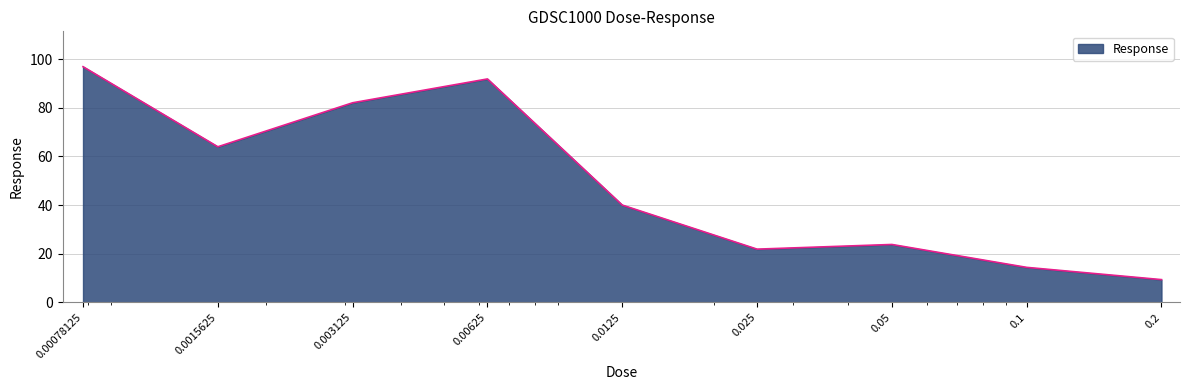

What is the smallest value displayed?

9.4